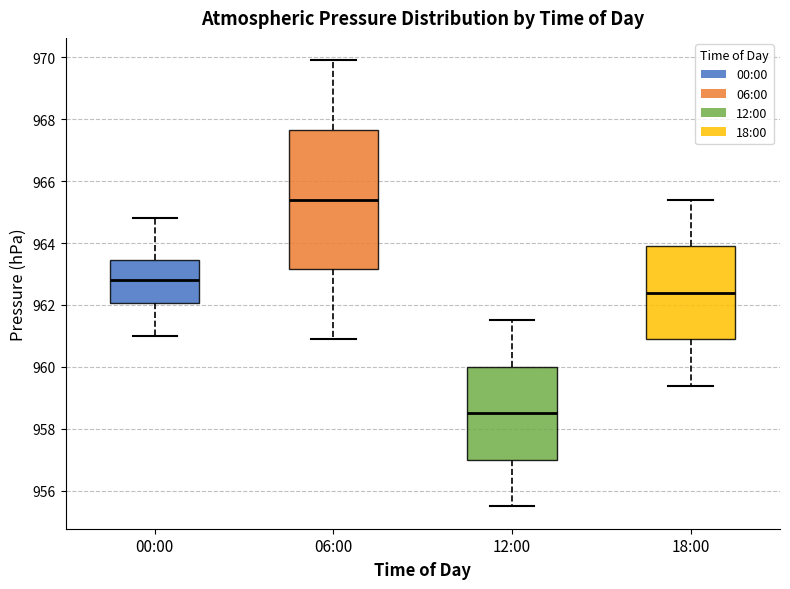

Which box is the tallest, from its lower edge to its upper edge?

06:00